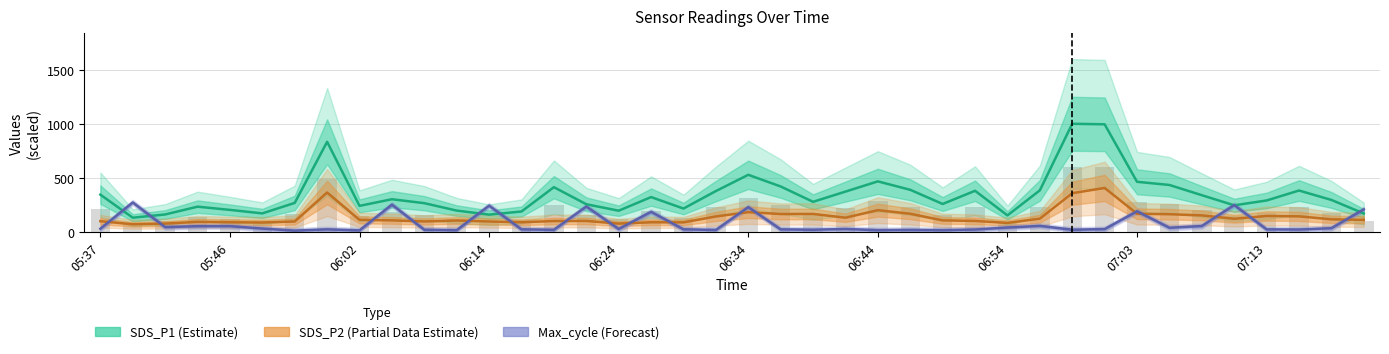

How many bars are there in each group?

3